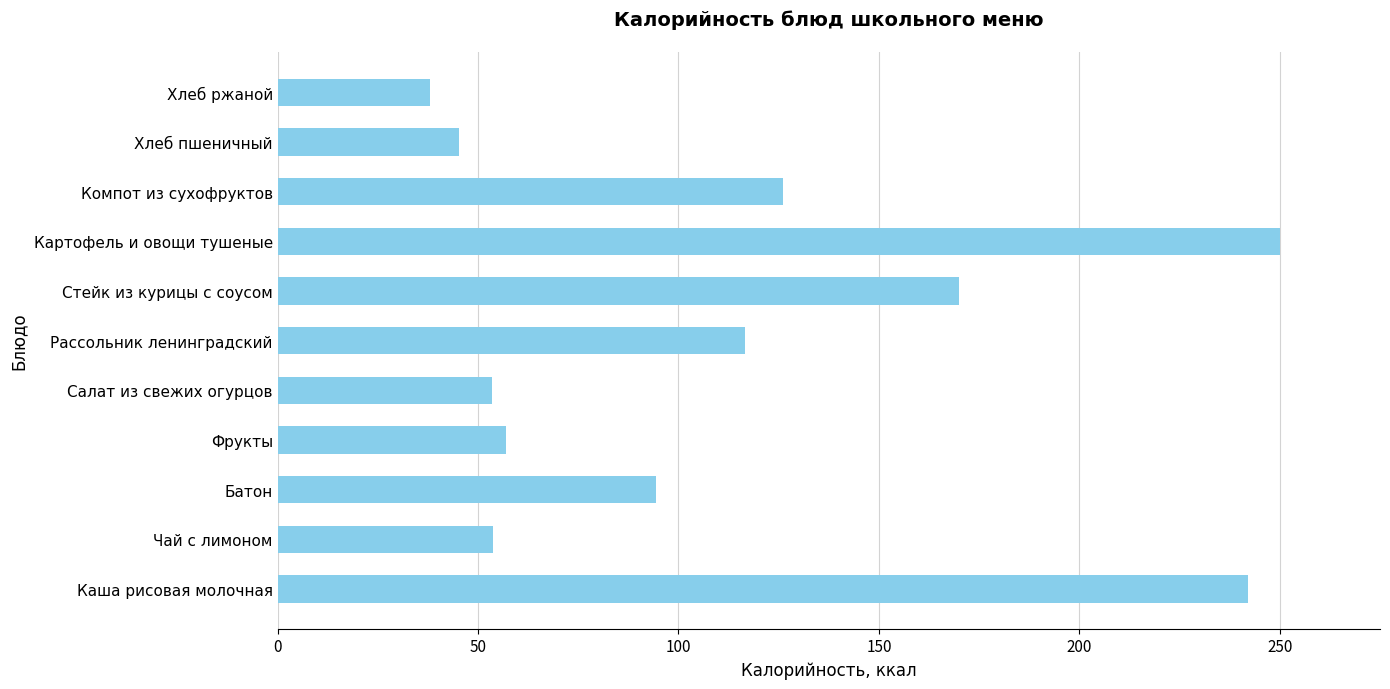

Does the chart contain any negative values?

No